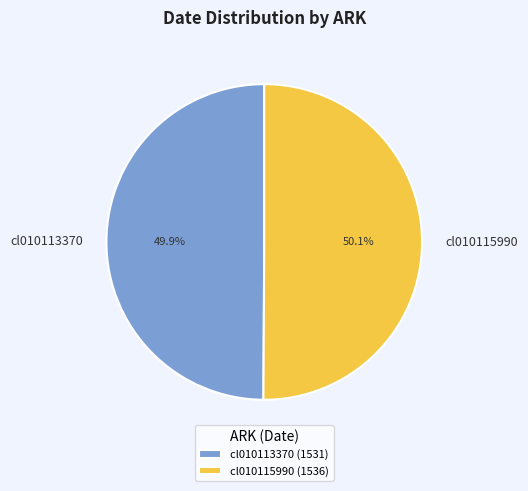

Is it true that cl010113370 is 39% of the pie?

False